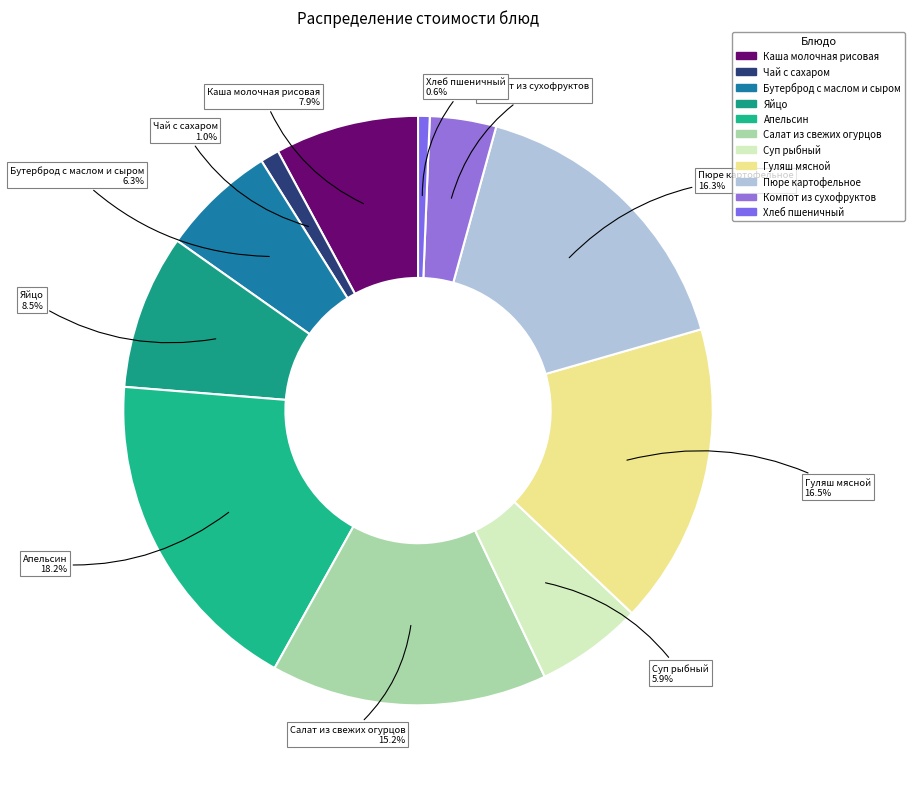

Which category has the smallest portion of the pie?

Хлеб пшеничный